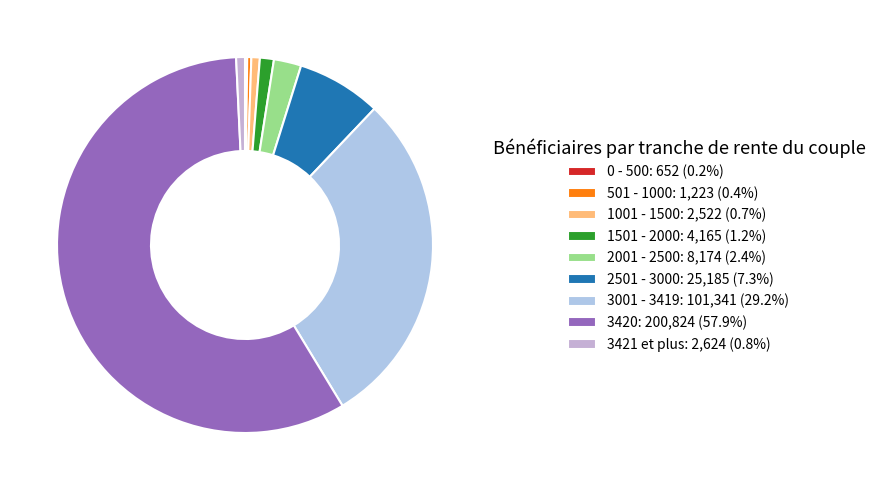

To the nearest percent, what is the combined percentage of 1501 - 2000 and 2501 - 3000?

8%